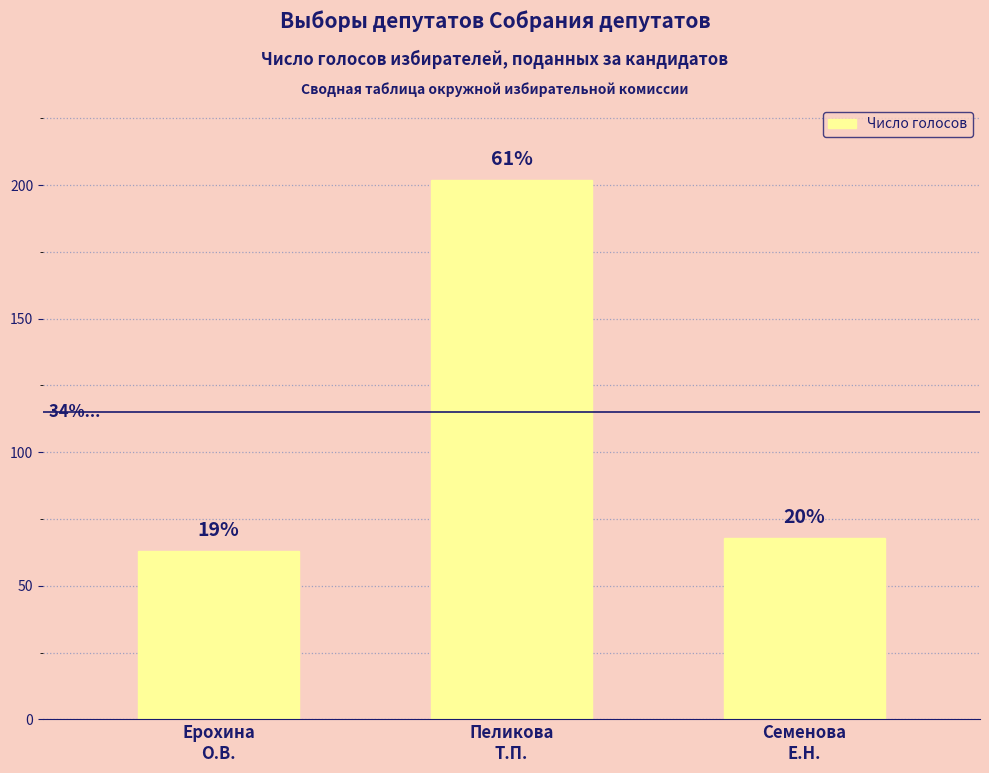

Which has a higher value, Ерохина
О.В. or Пеликова
Т.П.?

Пеликова
Т.П.